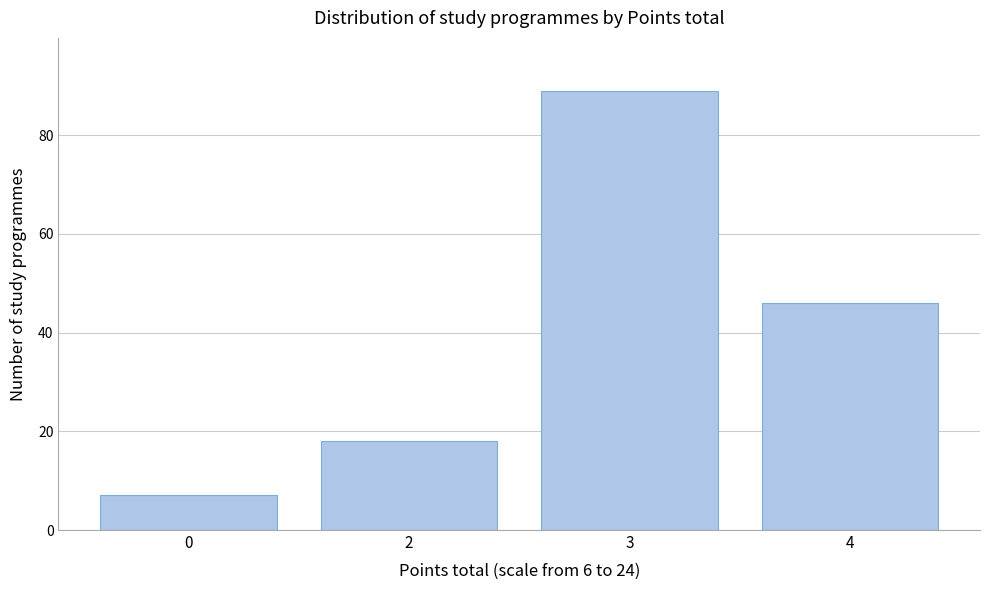

Reading left to right, extract all data points from this chart.

0=7	2=18	3=89	4=46